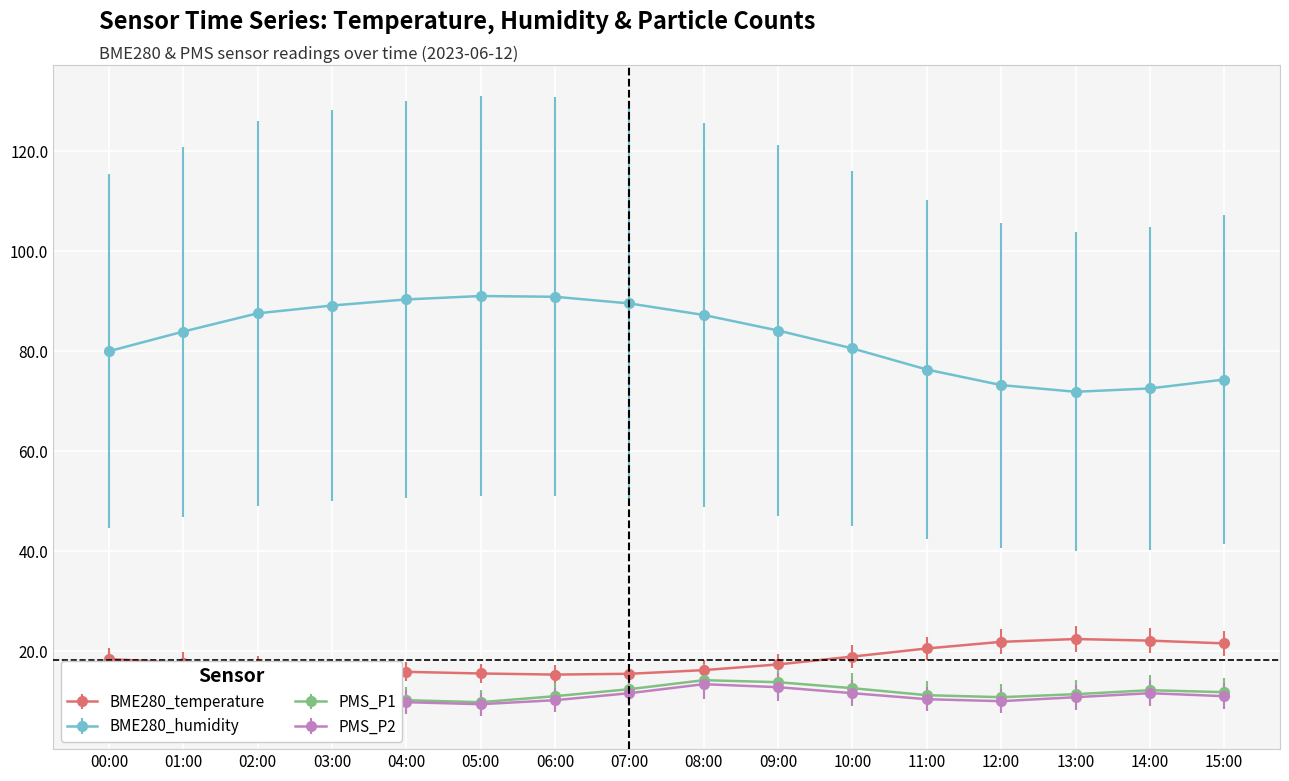

What is the label of the 8th point from the right?

08:00